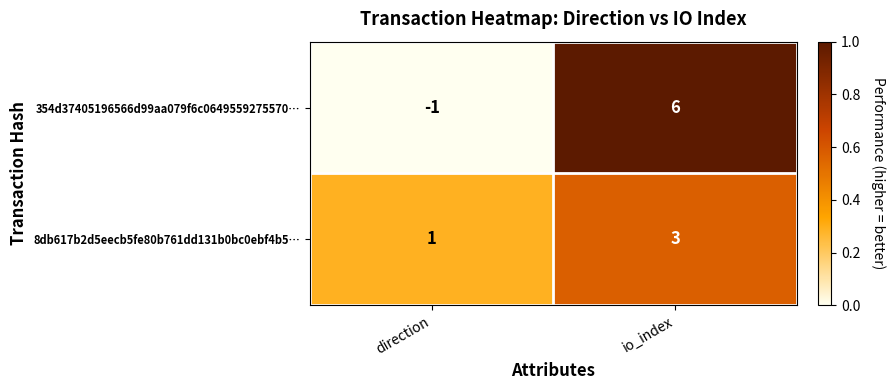

What is the difference between the 354d37405196566d99aa079f6c0649559275570… values at io_index and direction?

7